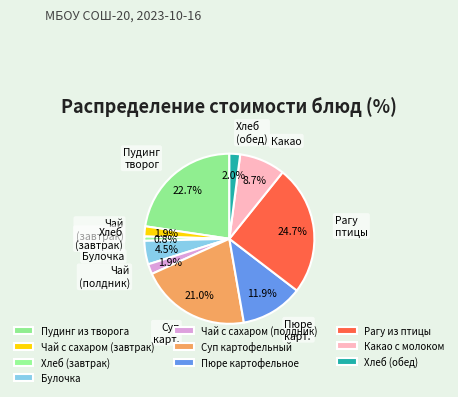

What is the total percentage of Чай с сахаром (полдник) and Пудинг из творога?

24.6%